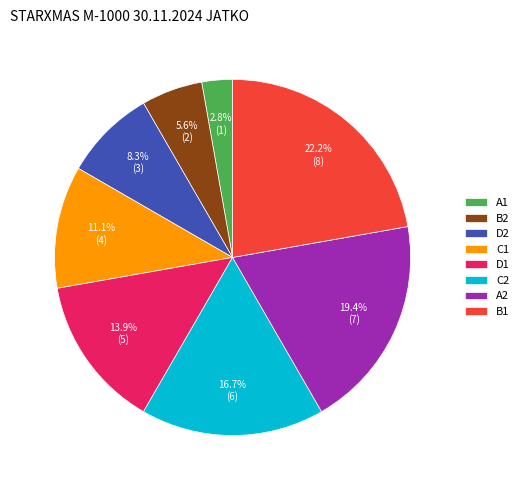

What is the smallest slice in the pie chart?

A1